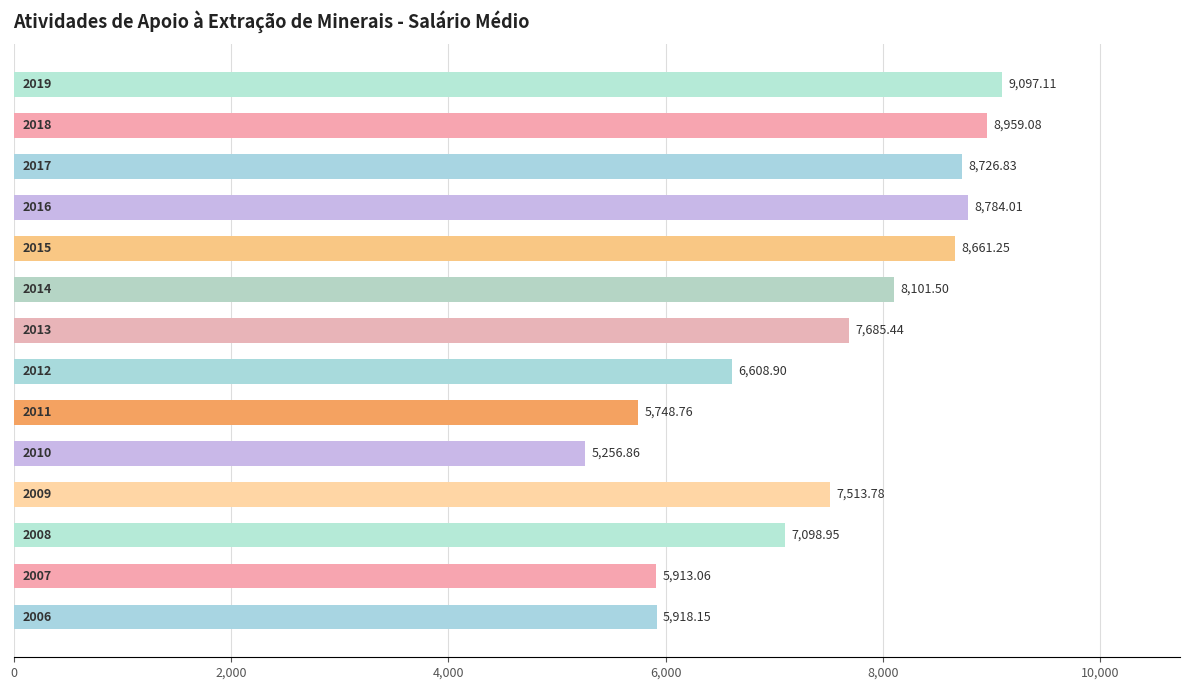

Are the bars horizontal?

Yes